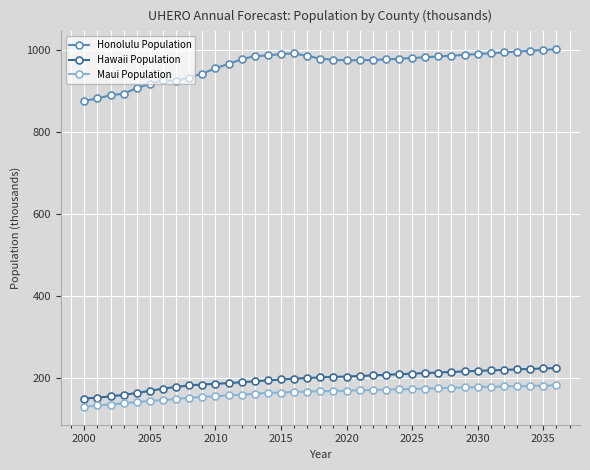

True or false: Honolulu Population and Hawaii Population intersect in this chart.

False